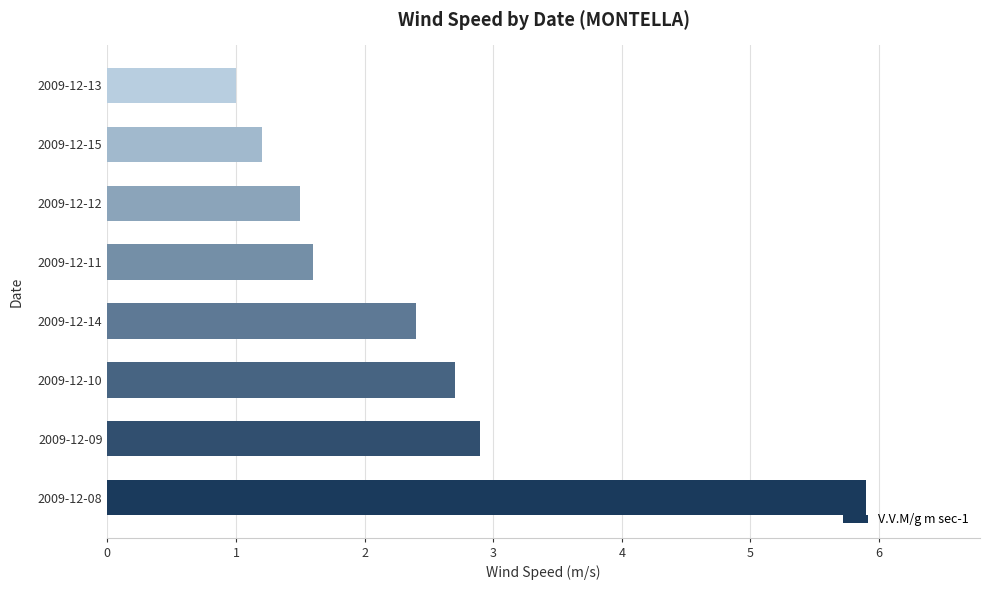

True or false: the data shows 1.0 at 2009-12-12.

False